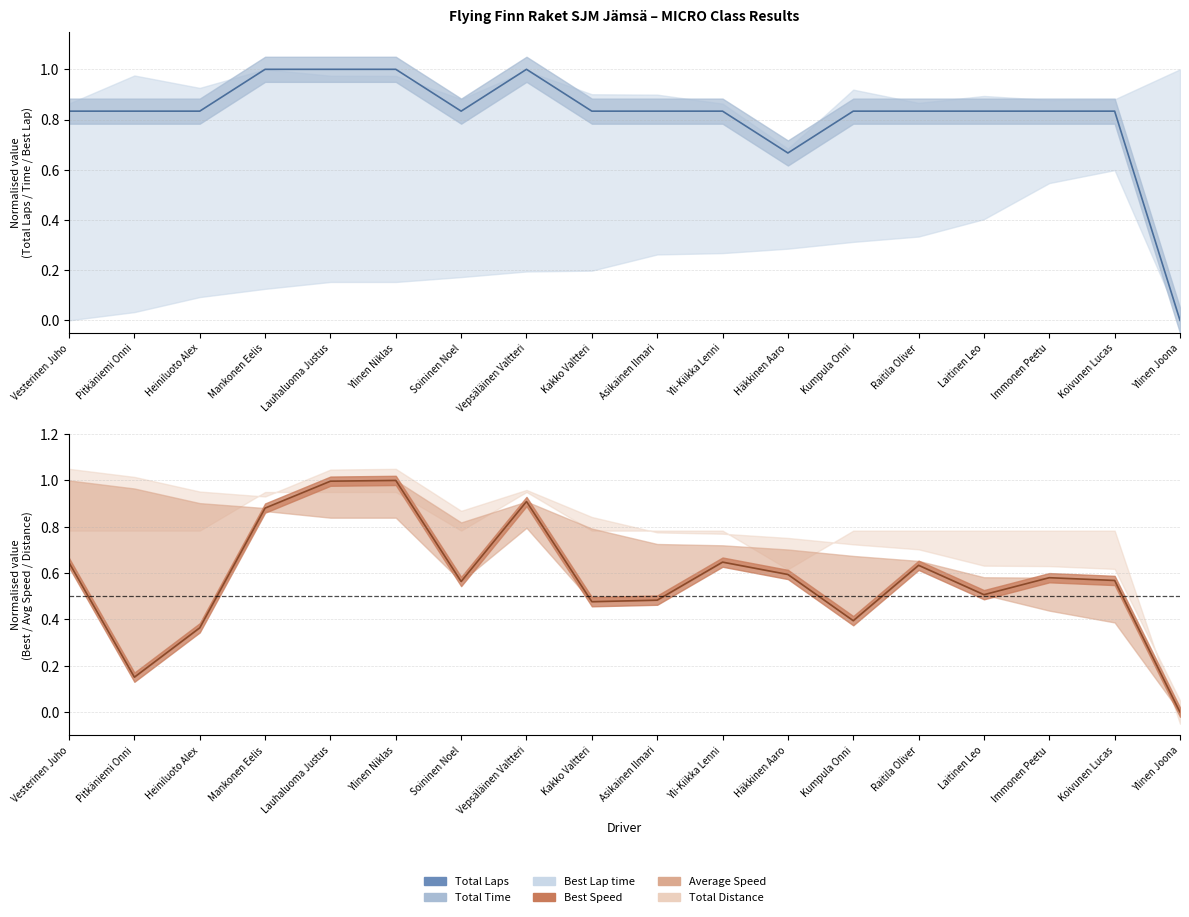

Count the number of categories in the chart.

18